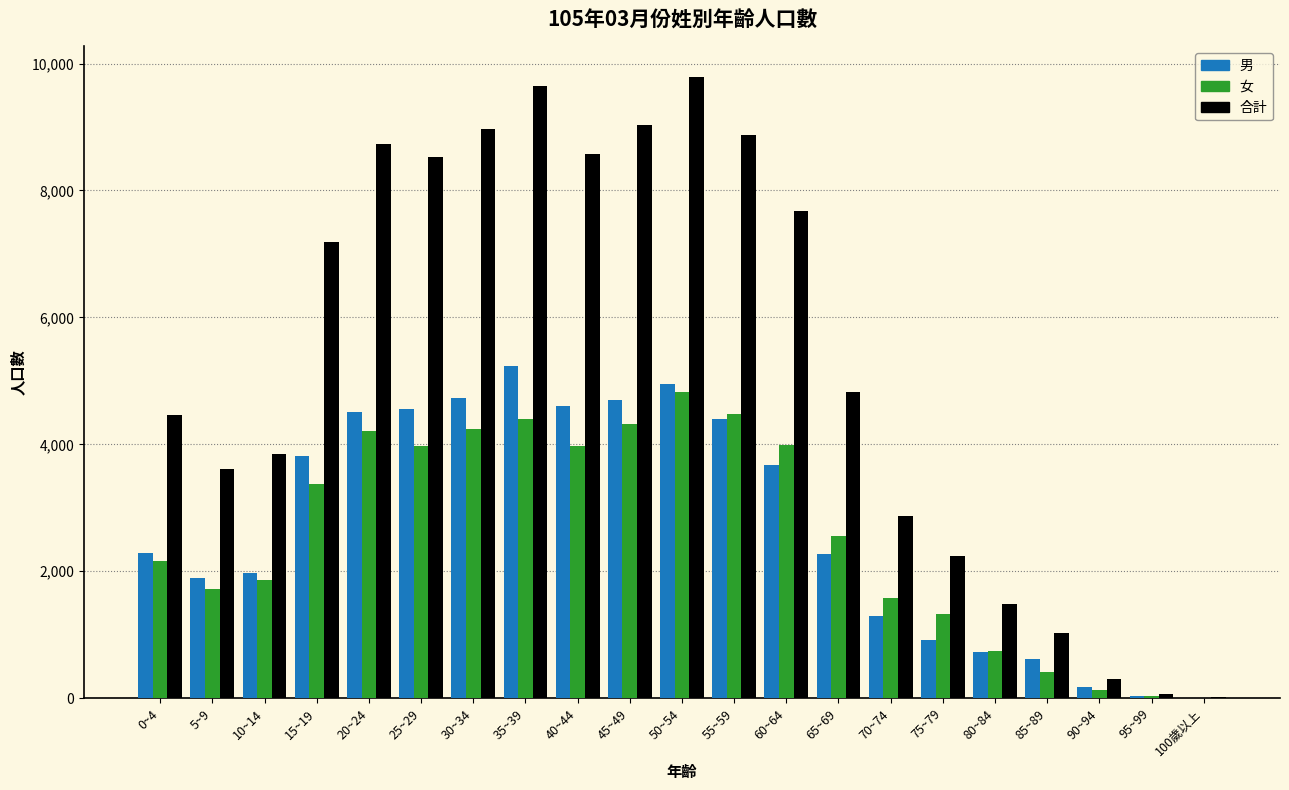

What is the maximum value shown in the chart?

9780